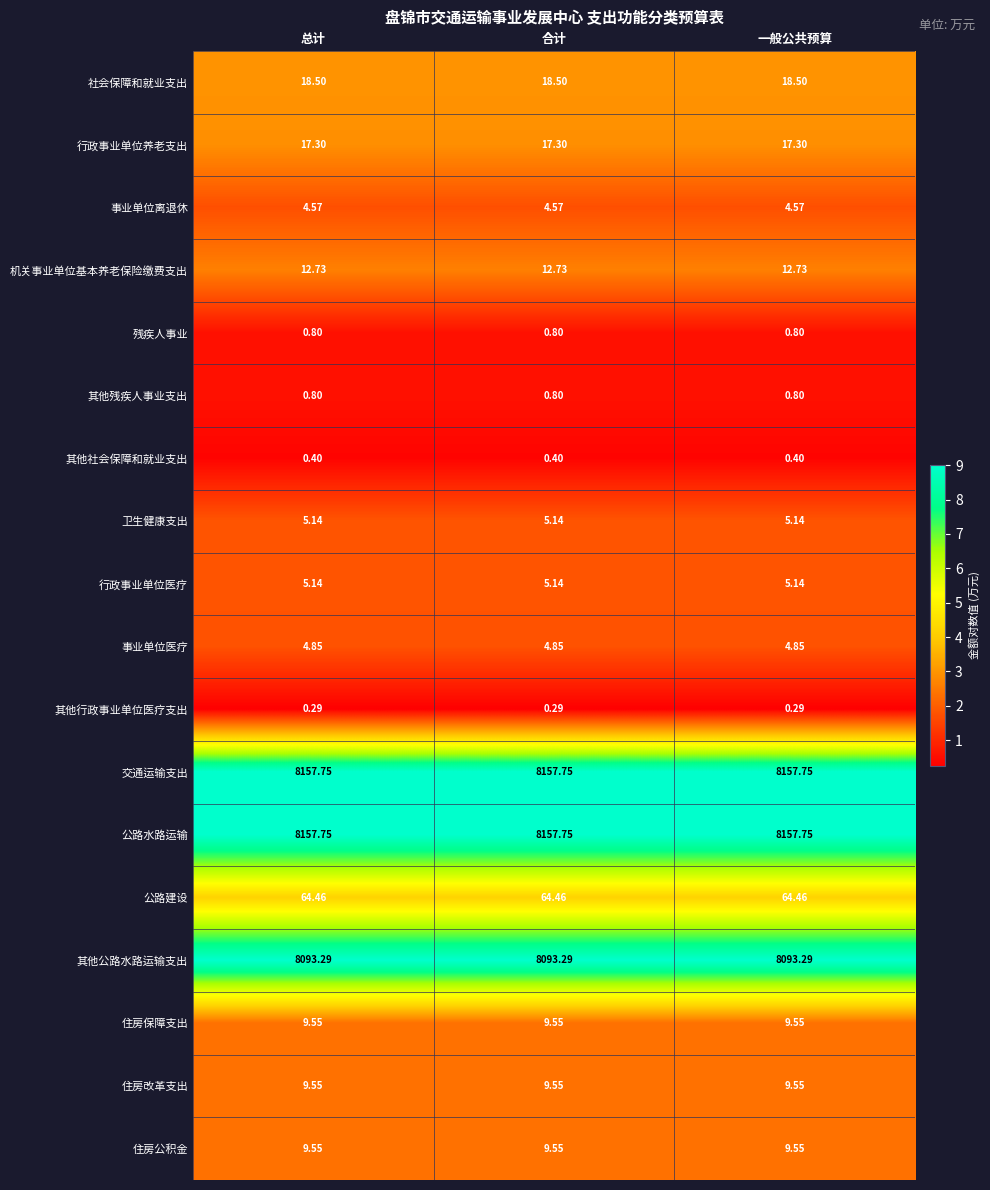

Count the number of data series in this chart.

18